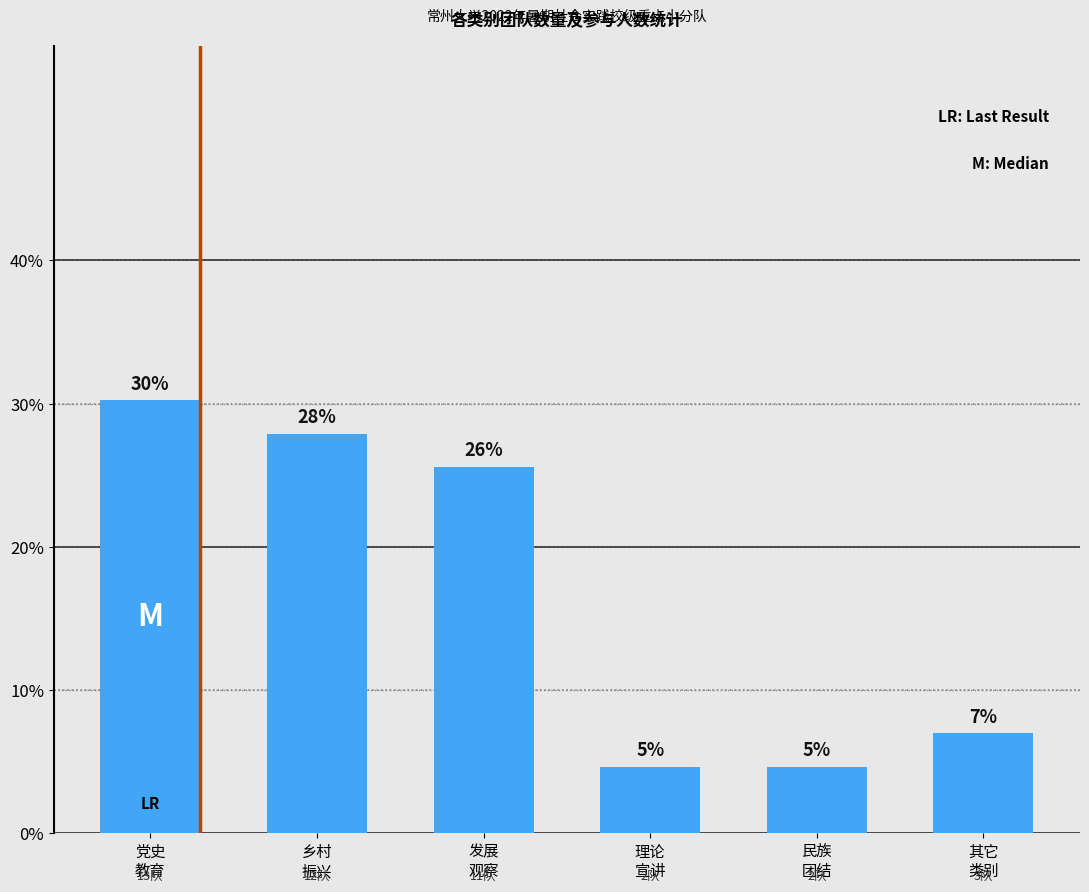

What is the label of the 1st bar from the left?

党史
教育